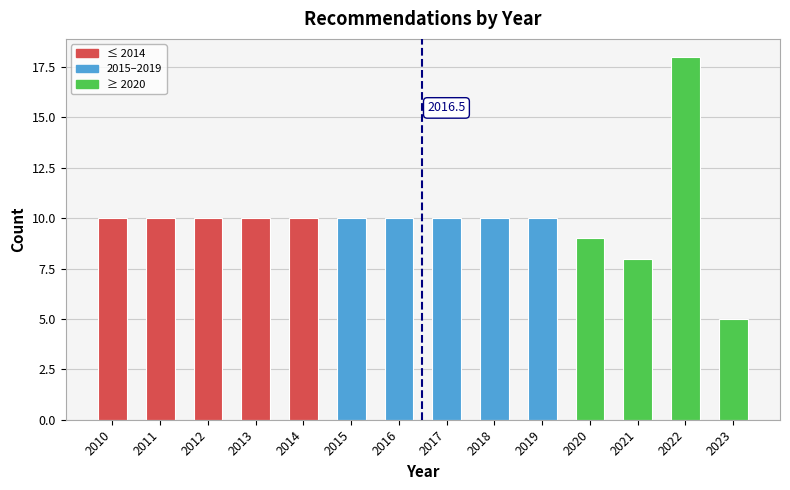

Reading left to right, list all the values displayed in this chart.

2010=10	2011=10	2012=10	2013=10	2014=10	2015=10	2016=10	2017=10	2018=10	2019=10	2020=9	2021=8	2022=18	2023=5